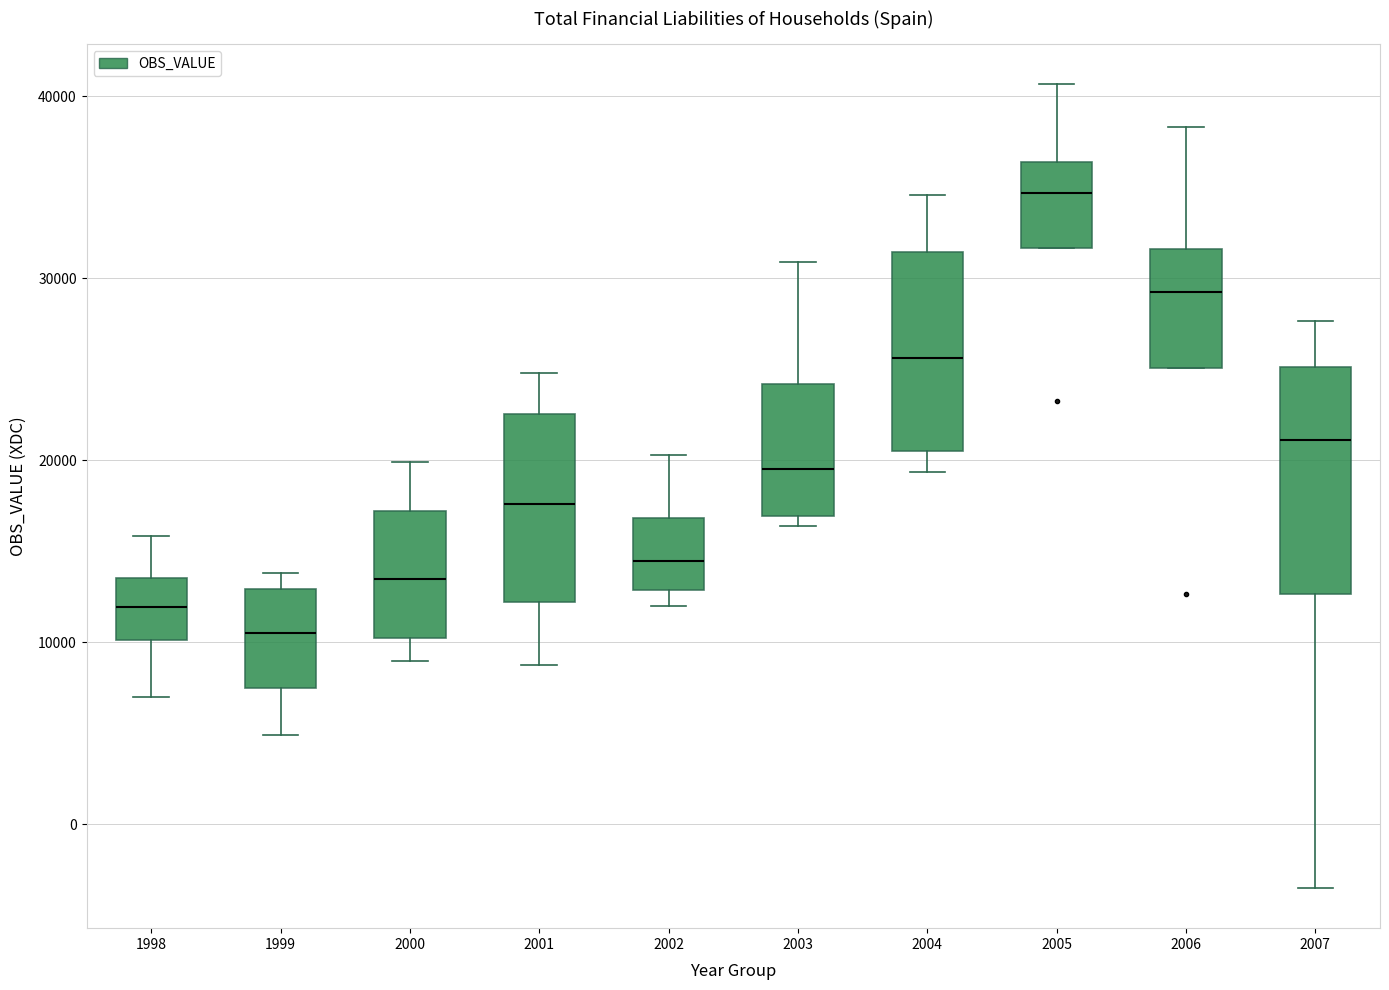

Which box's median line is the highest?

2005